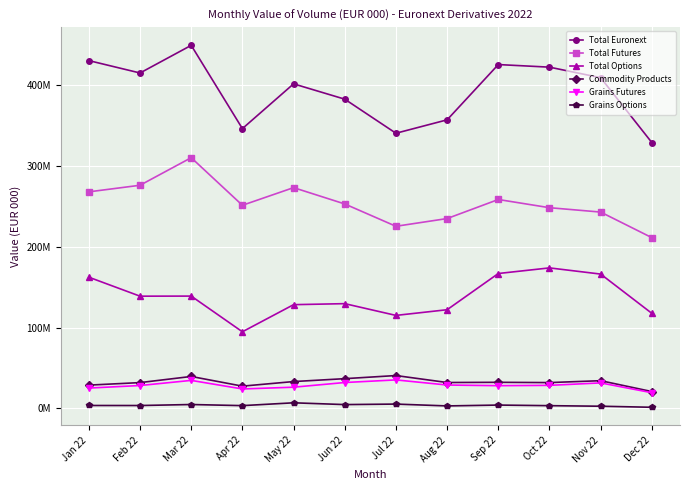

At which category does Grains Futures reach its first local peak?

Mar 22